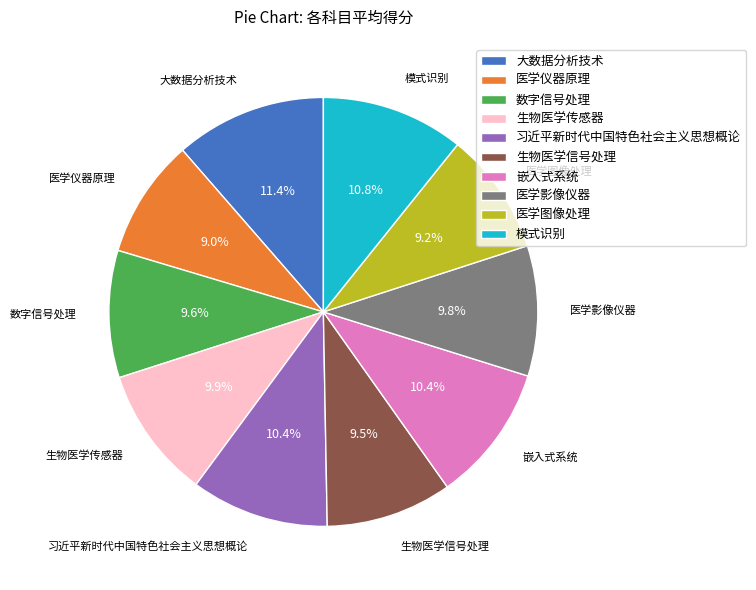

To the nearest percent, what percentage of the pie is 嵌入式系统?

10%